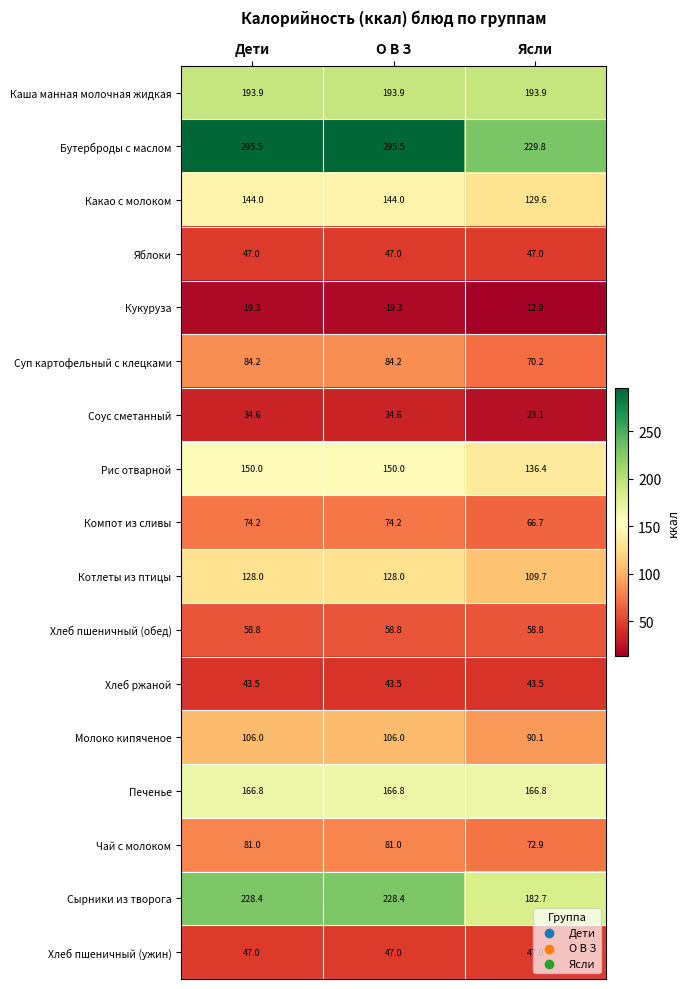

What is the sum of all Соус сметанный values?

92.3